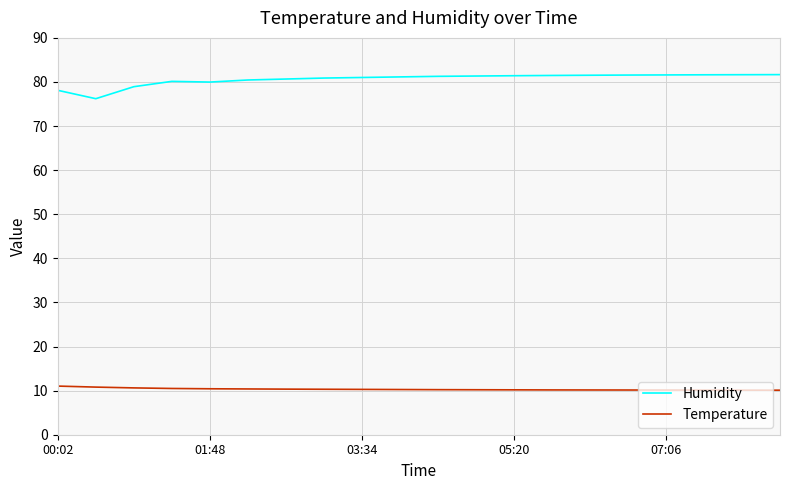

True or false: Temperature and Humidity cross at least once.

False